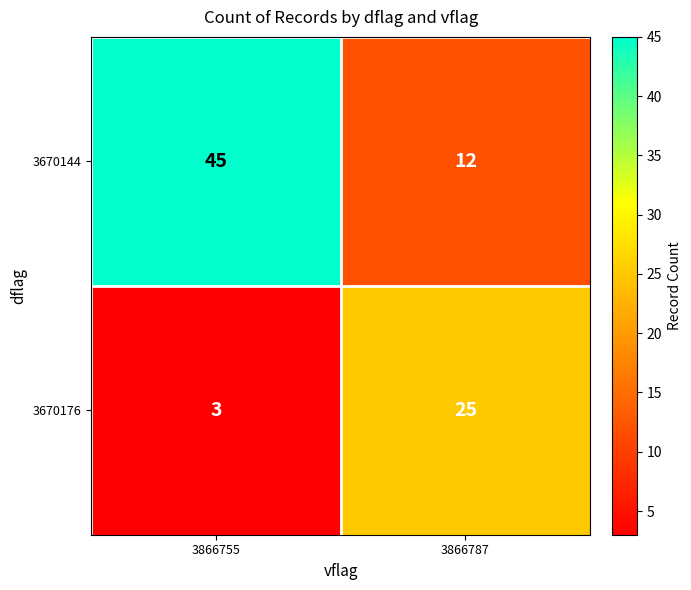

What is the spread (max minus min) of values at 3866755?

42